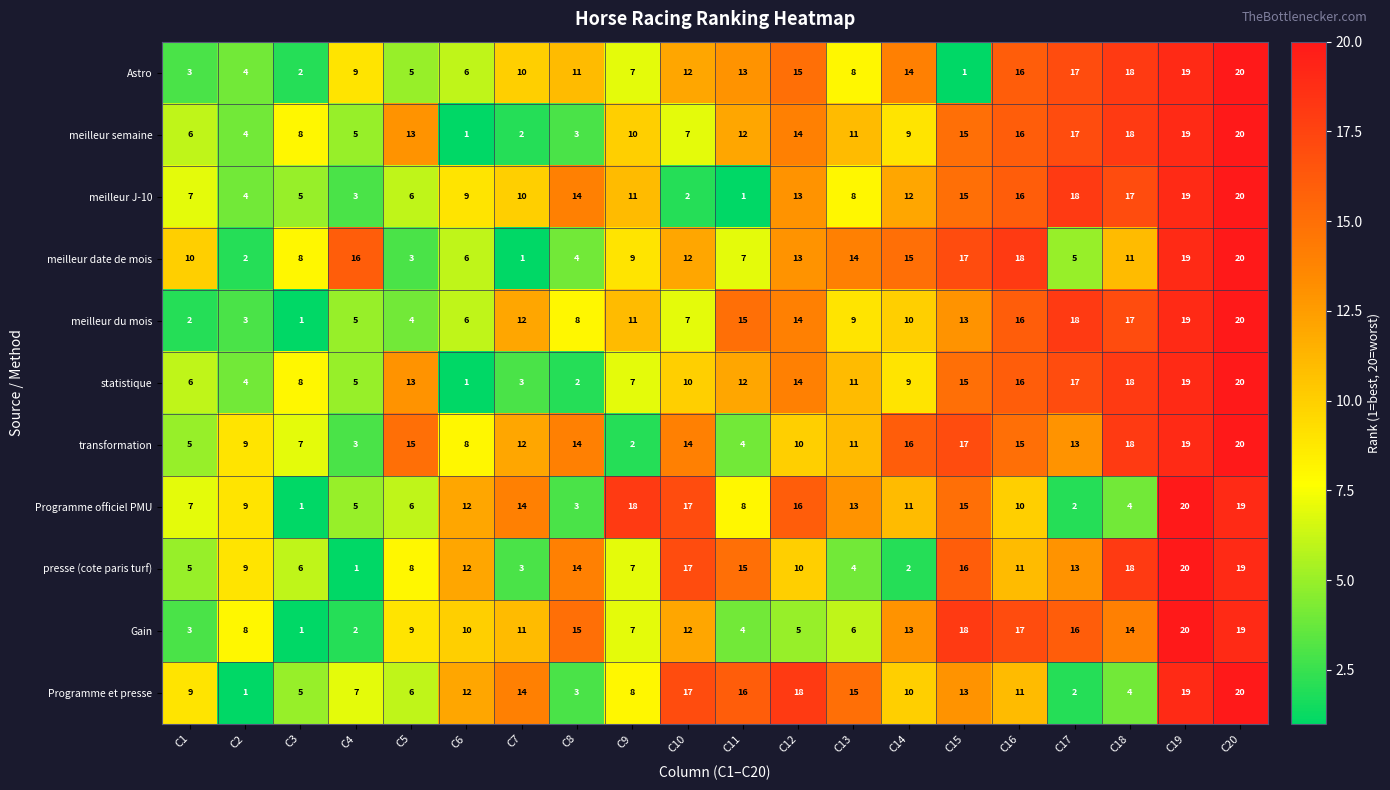

What is the sum of the Astro values at C5 and C2?

9